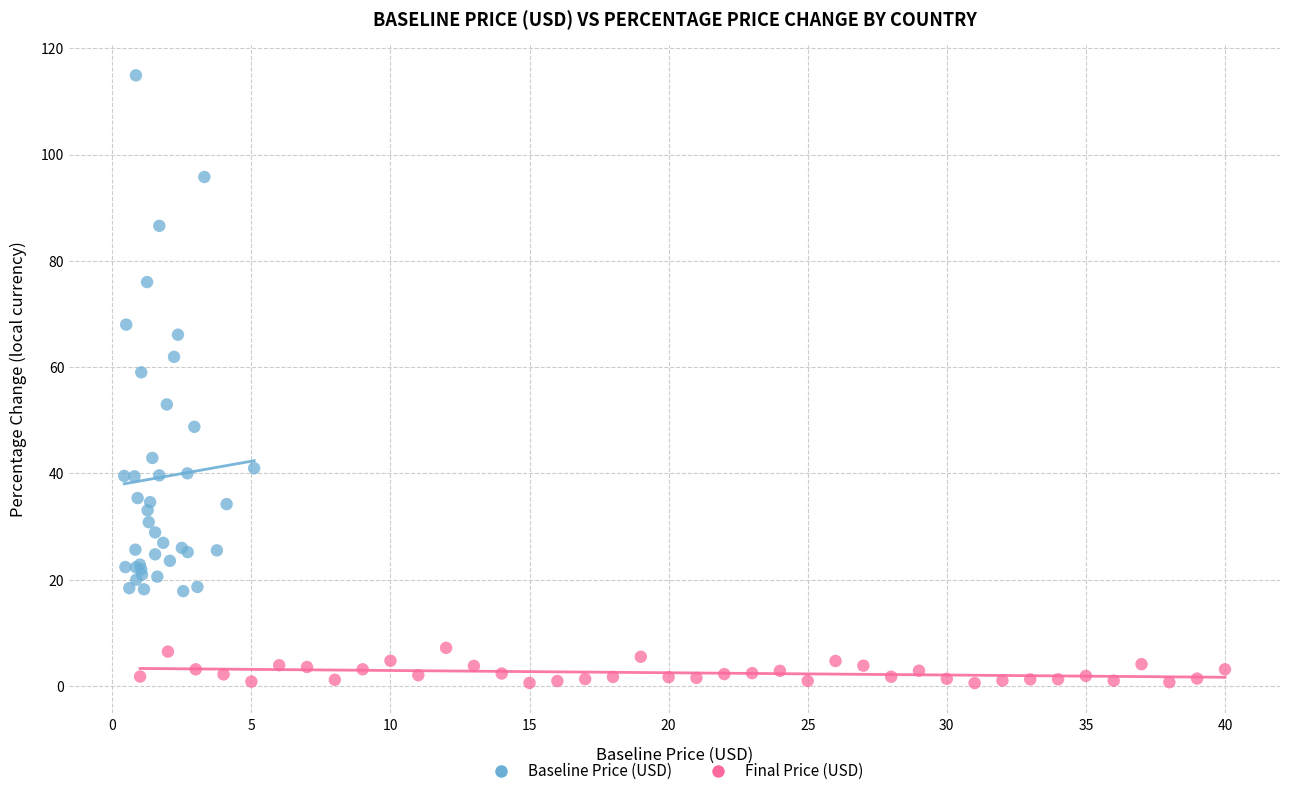

Which series has the widest spread of Y values?

Baseline Price (USD)